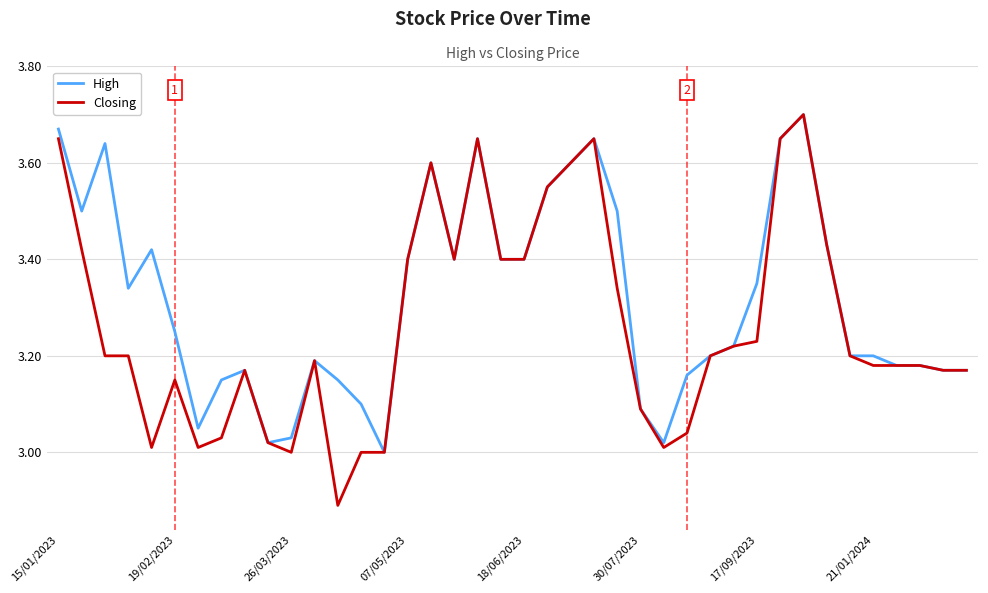

List the series in order of their overall mean, highest first.

High, Closing